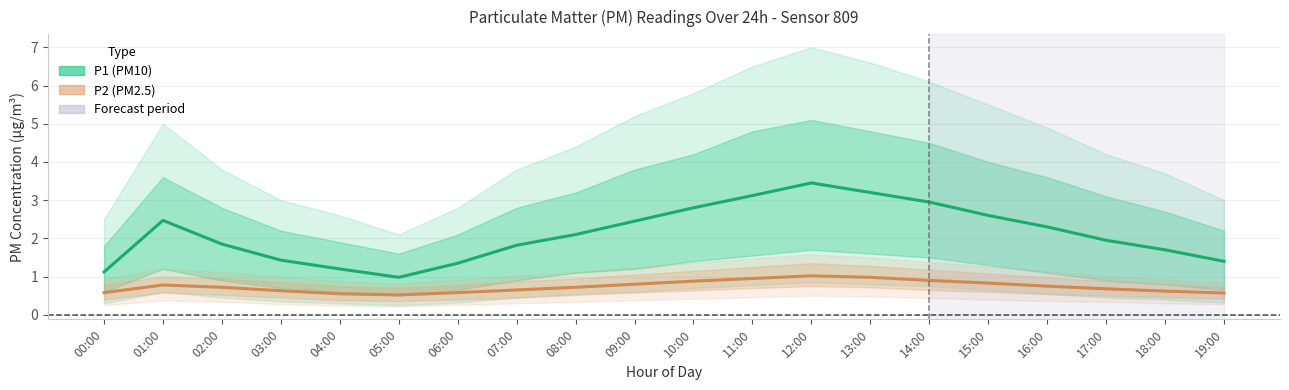

What is the highest value of the P1 (PM10) series?

3.5